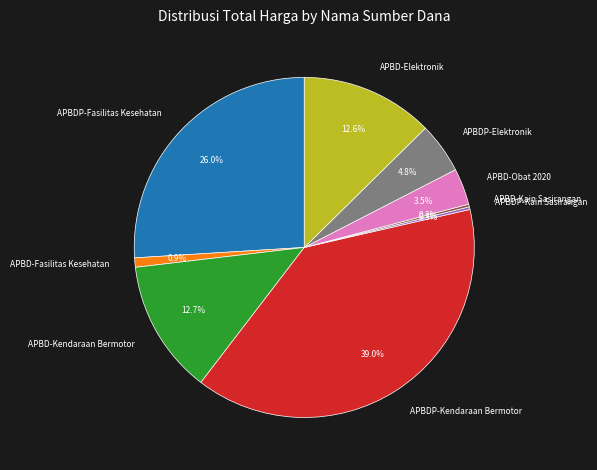

What portion of the pie excludes APBDP-Fasilitas Kesehatan?

74.0%